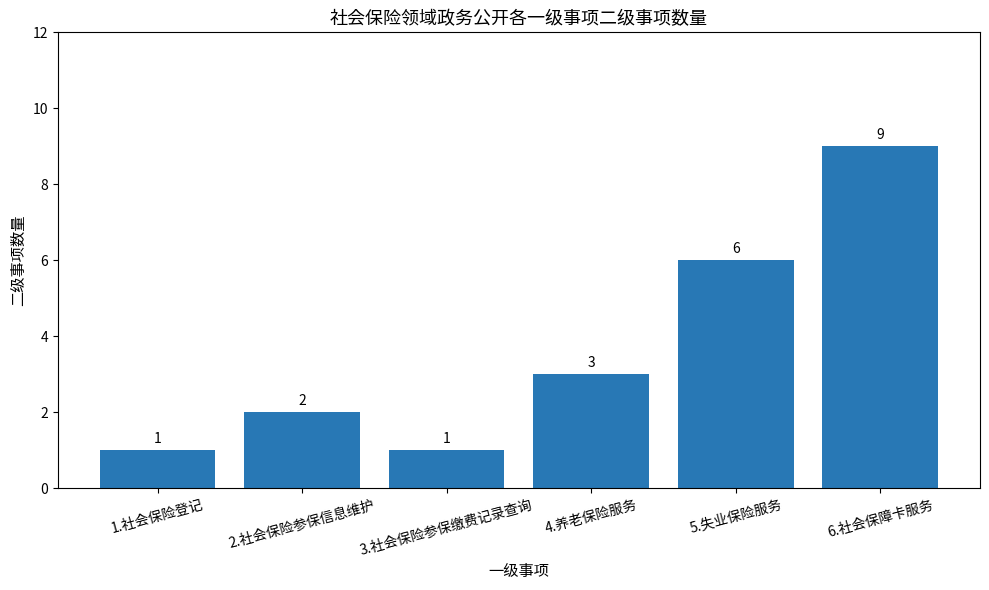

What is the approximate value at 4.养老保险服务?

3